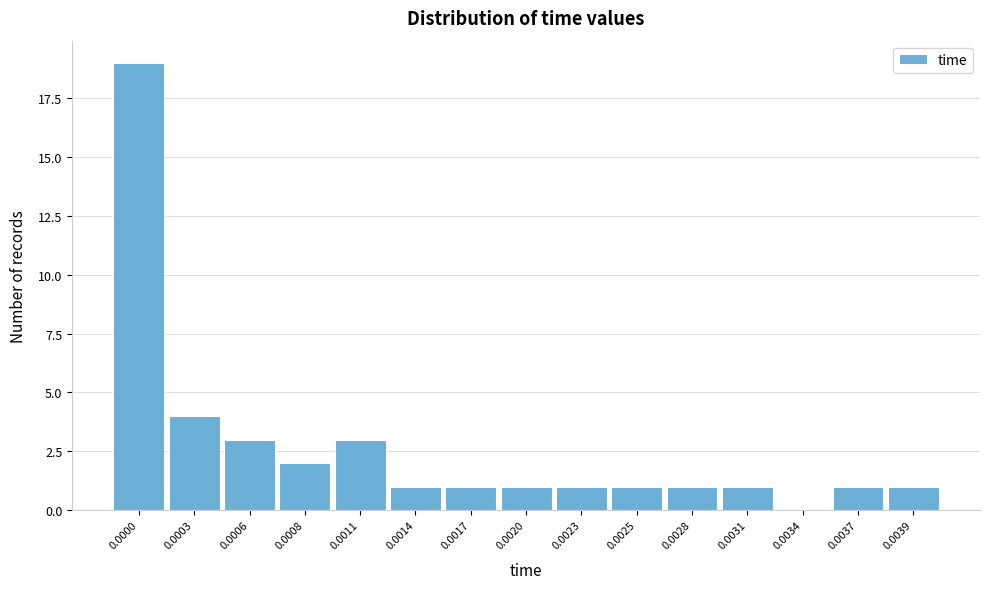

Reading left to right, what are all the values shown in this chart?

0.0000=19	0.0003=4	0.0006=3	0.0008=2	0.0011=3	0.0014=1	0.0017=1	0.0020=1	0.0023=1	0.0025=1	0.0028=1	0.0031=1	0.0034=0	0.0037=1	0.0039=1